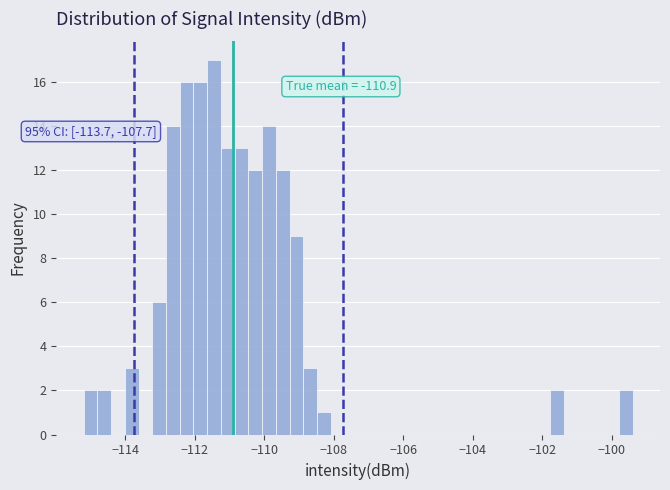

Read against the x-axis, roughly where is the centre of the tallest bar?

-111.4